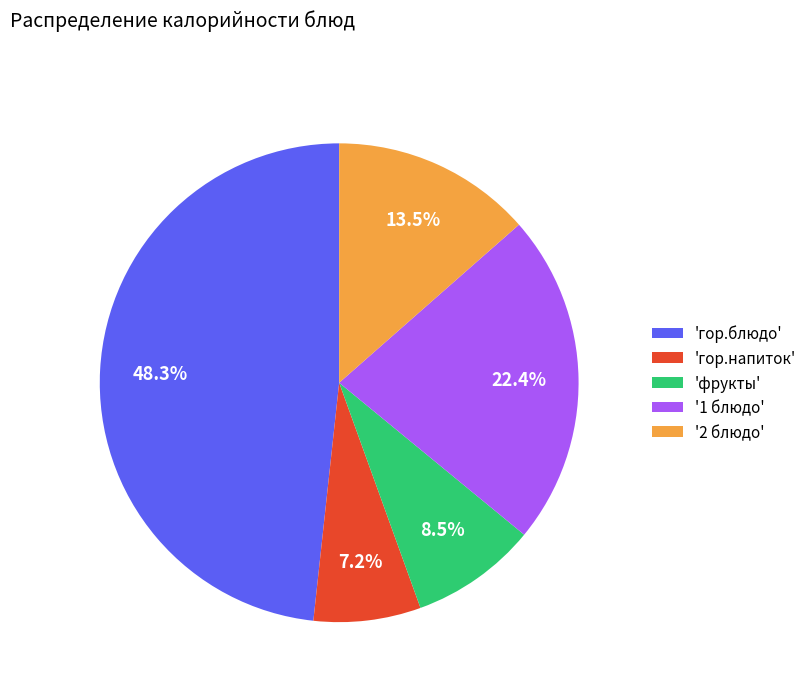

Which category has the biggest portion of the pie?

'гор.блюдо'